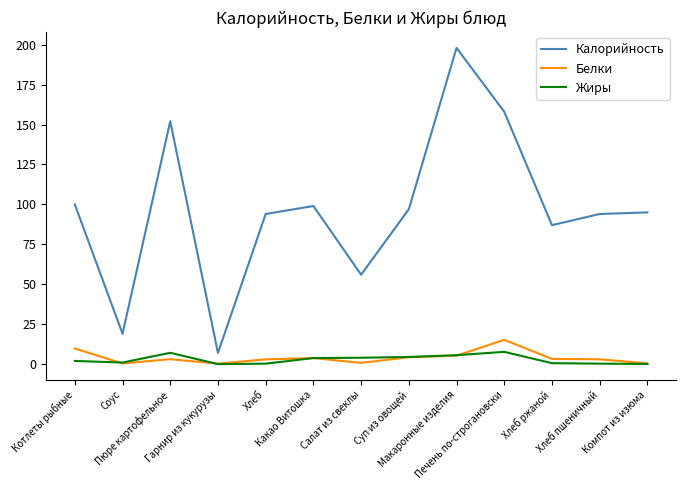

Which series has the largest range (max minus min)?

Калорийность